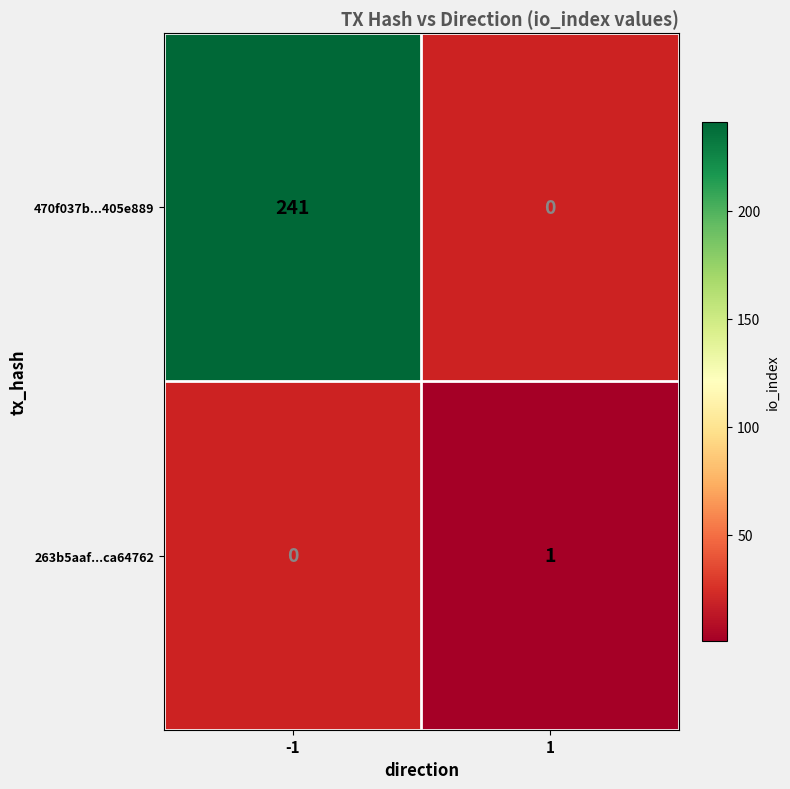

Between 1 and -1, which is larger?

-1